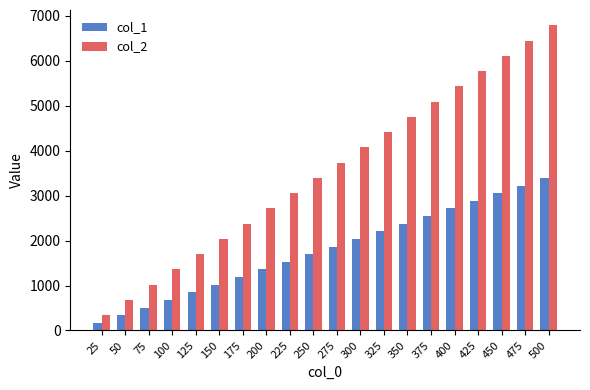

Rank the series by their maximum value, from highest to lowest.

col_2, col_1